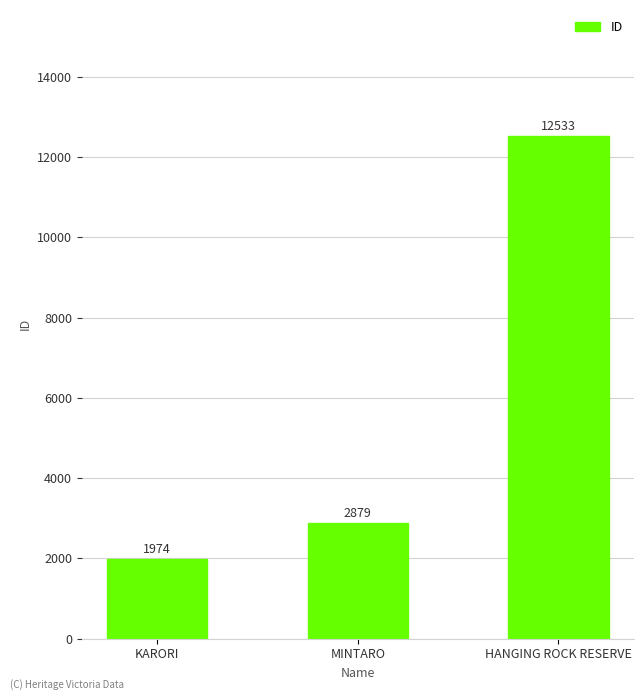

Which category has the highest value across all series?

HANGING ROCK RESERVE